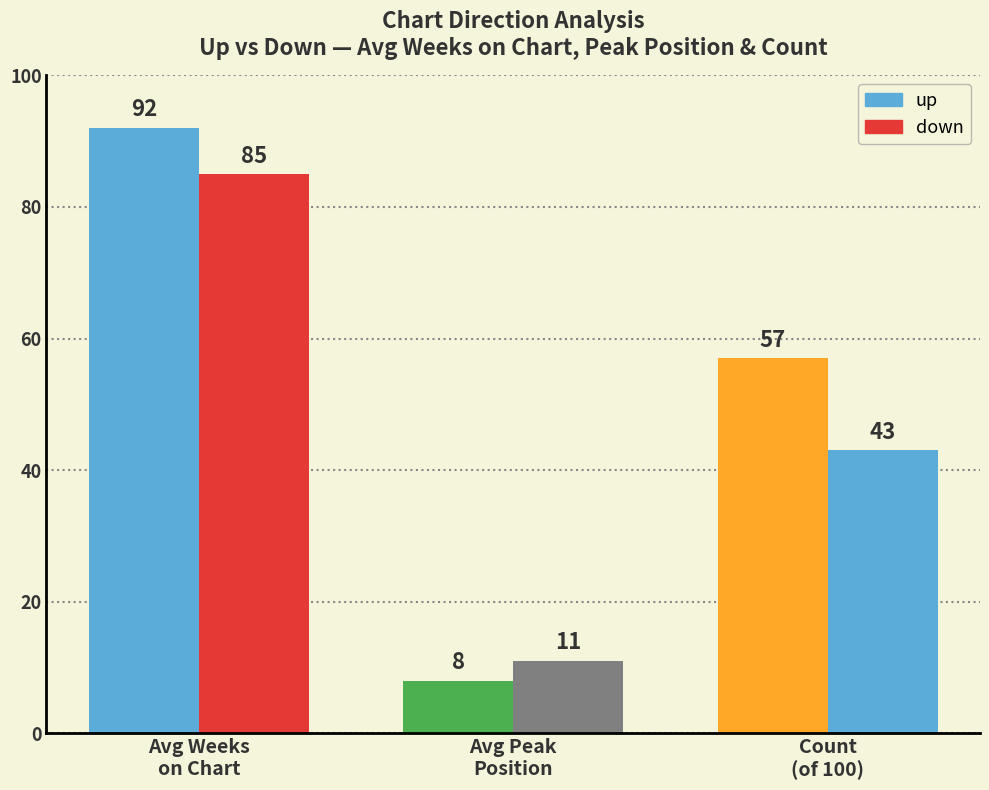

List the labels in order of up value, smallest first.

Avg Peak Position, Count (%), Avg Weeks on Chart